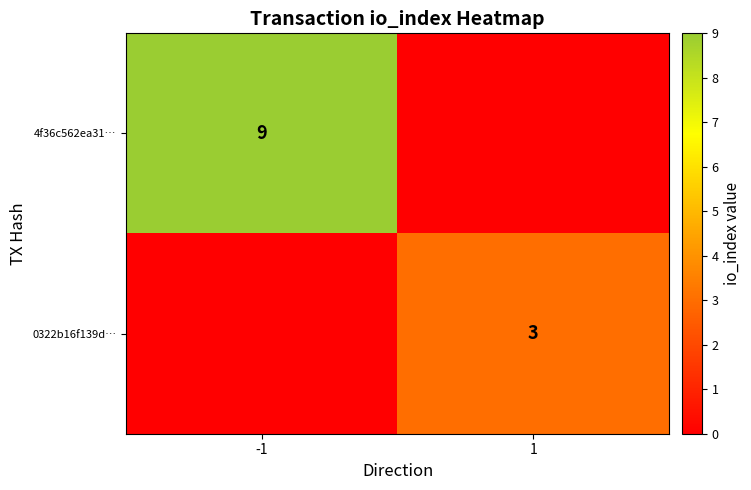

Is it true that 0322b16f139d… equals 5 at 1?

False